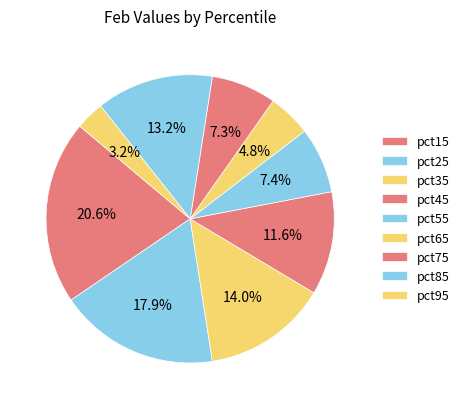

Is pct35 the majority of the pie?

No